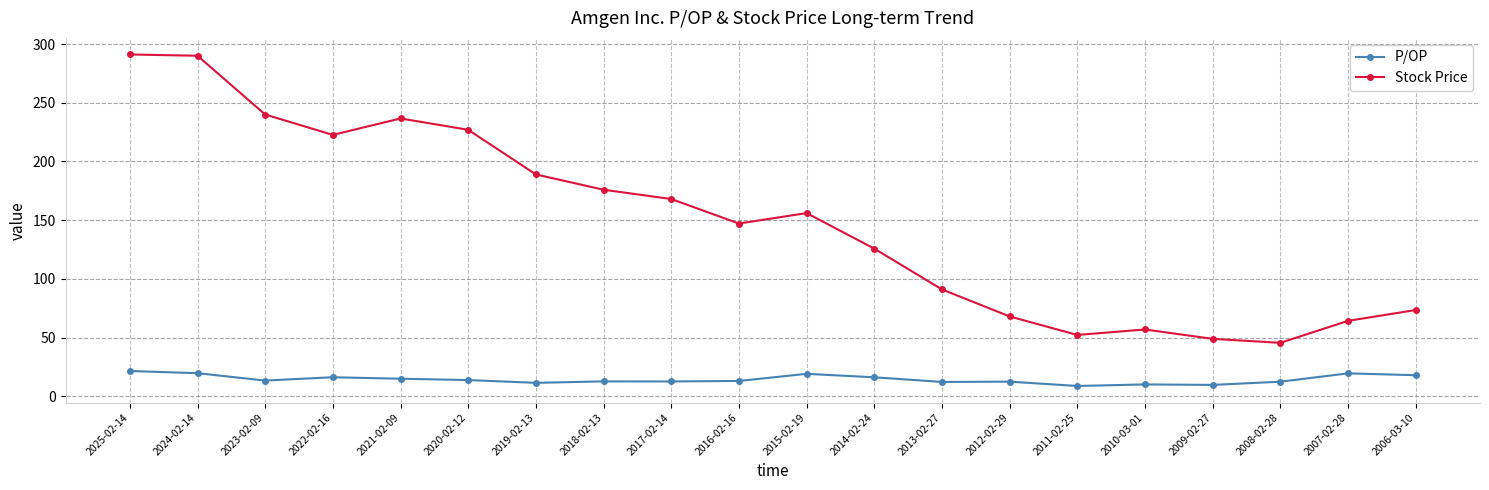

How many lines are shown in the chart?

2